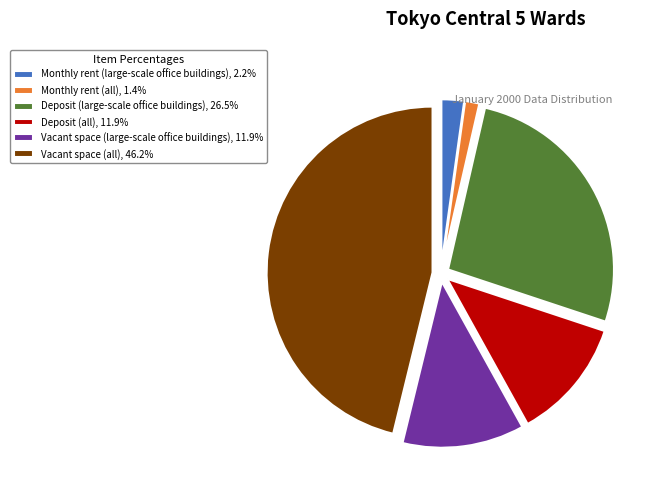

Which category has the smallest portion of the pie?

Monthly rent (all)